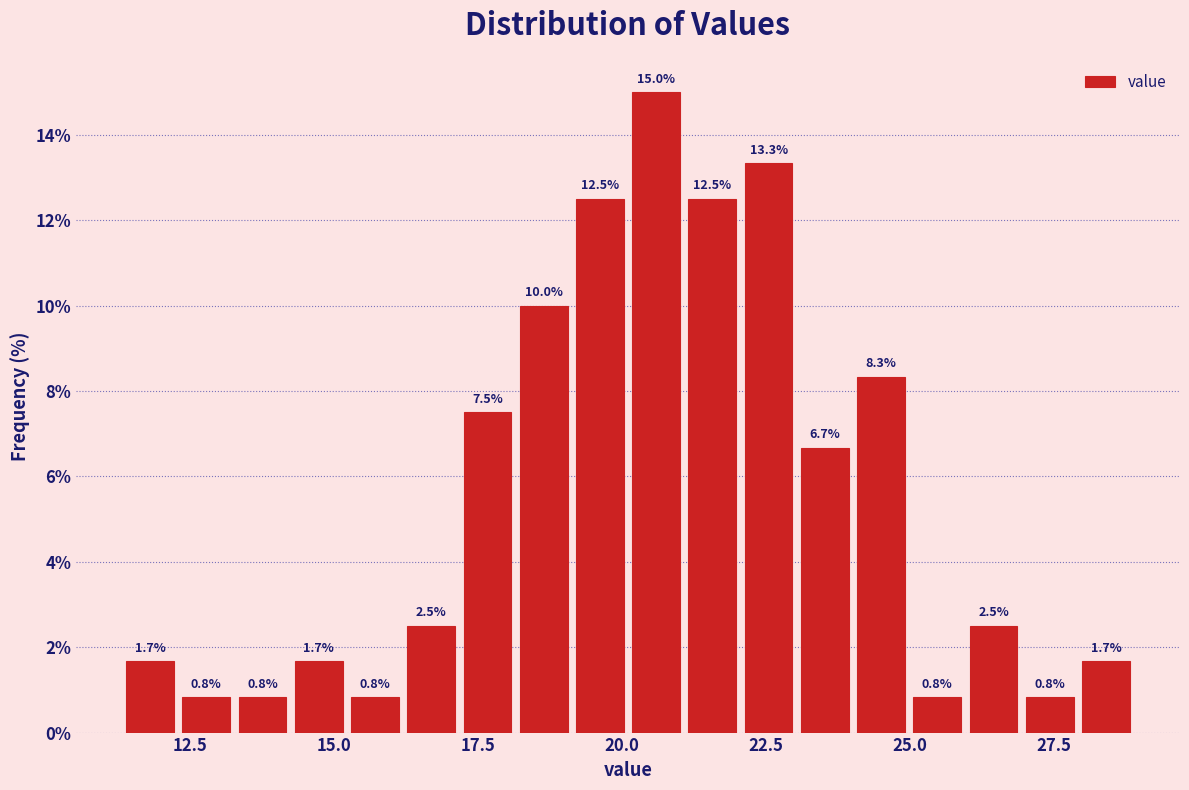

Read against the x-axis, roughly where is the centre of the tallest bar?

20.5